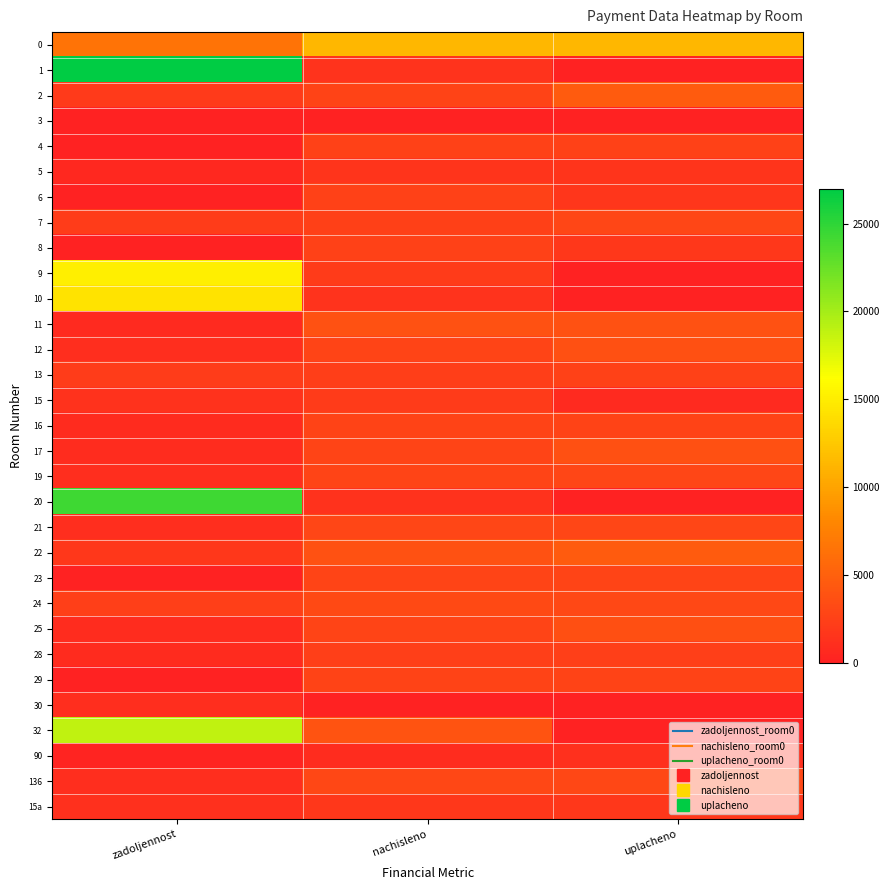

What is the greatest value displayed?

26994.9